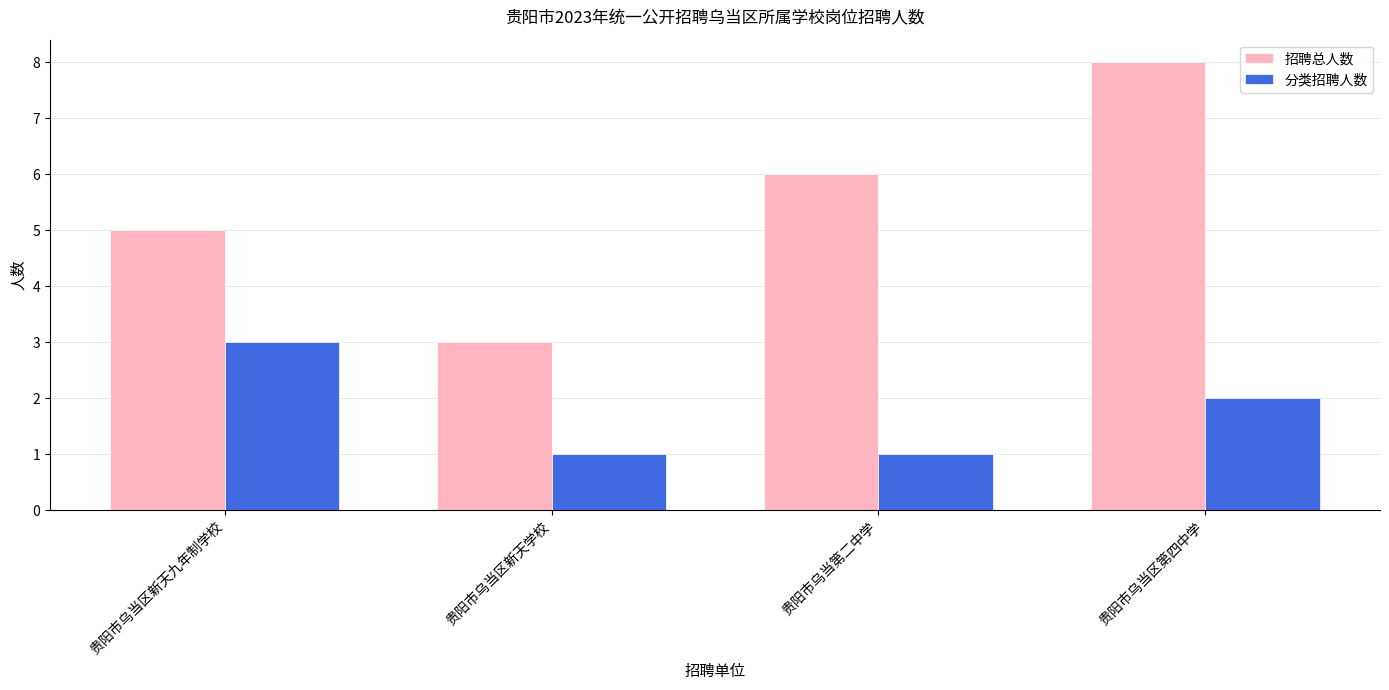

What is the label of the 4th bar from the left?

贵阳市乌当区第四中学